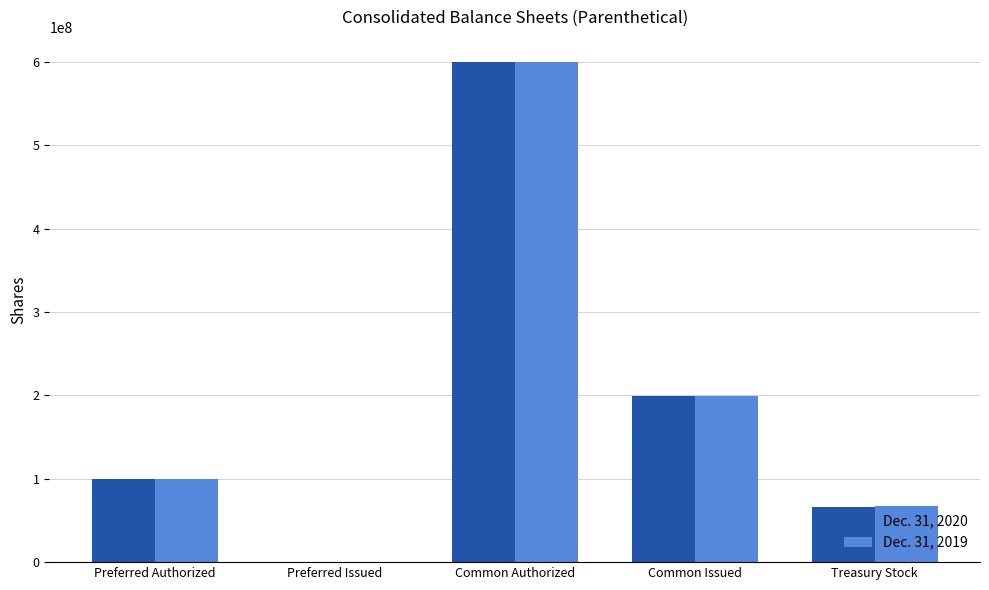

The value of Dec. 31, 2019 at Preferred Issued is 0. True or false?

True